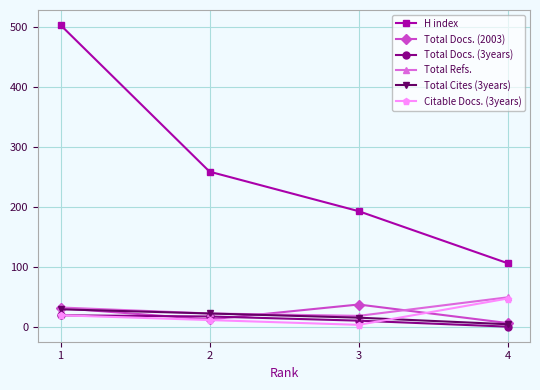

At which category does the chart reach its peak across all series?

1